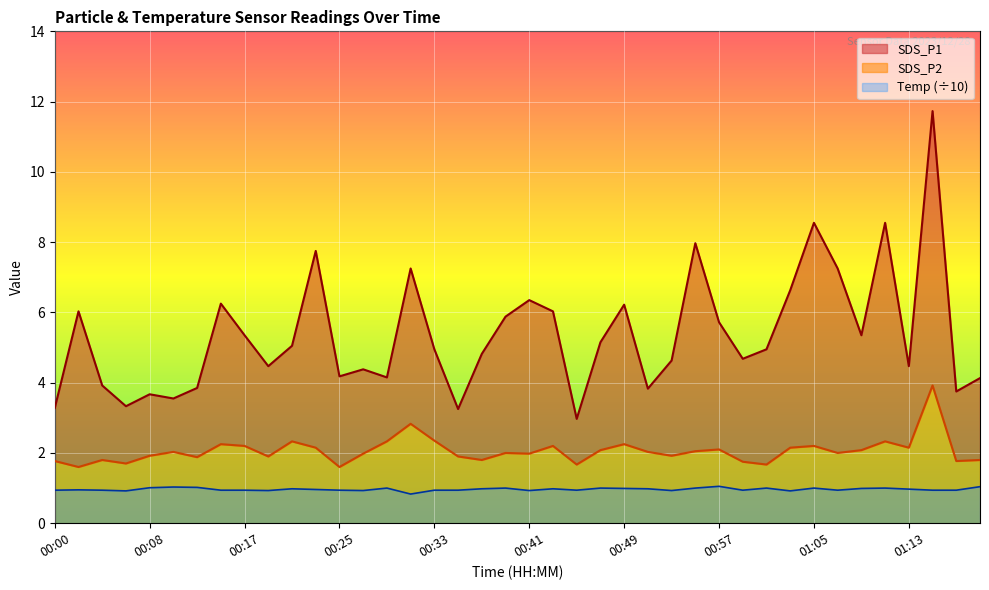

What is the average value of the SDS_P2 series?

2.1